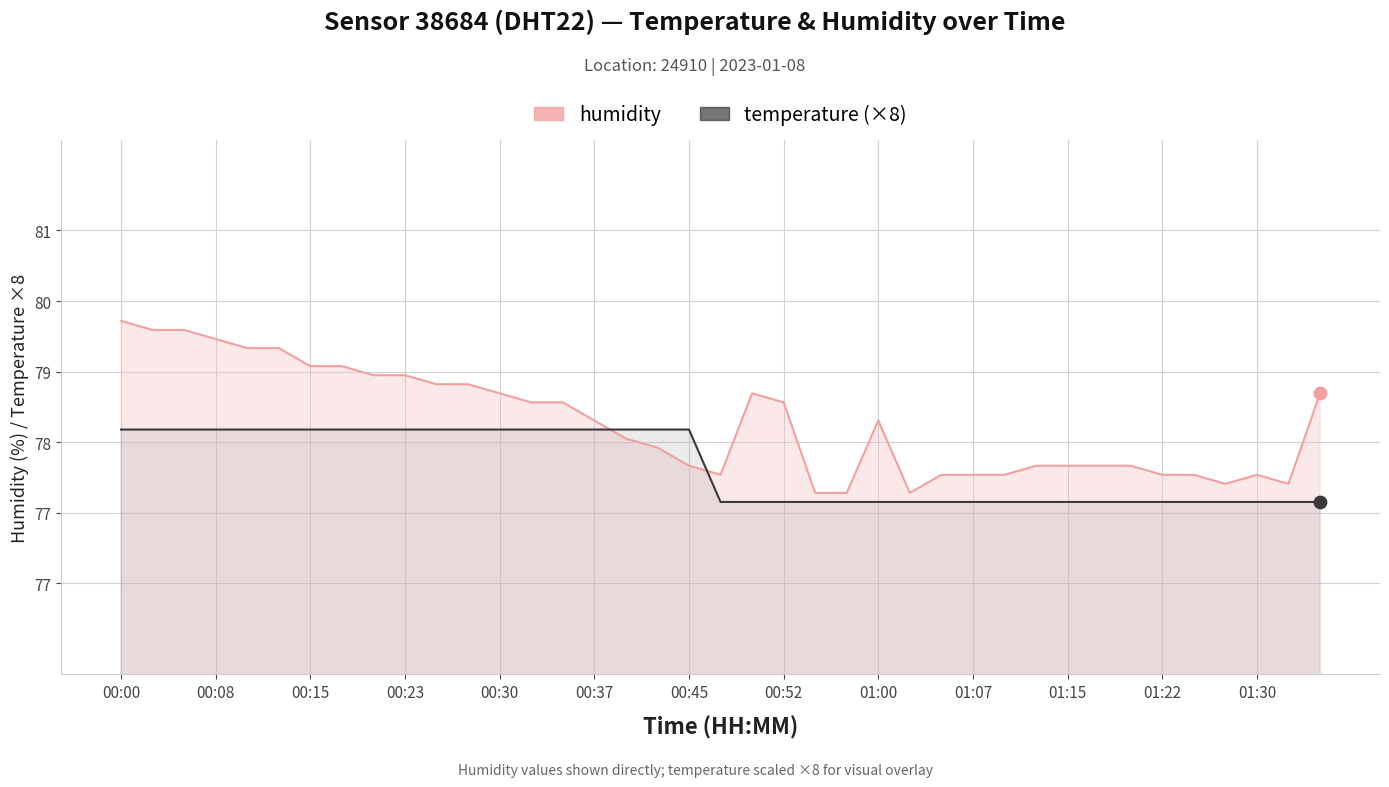

Which series has the largest total across all categories?

humidity